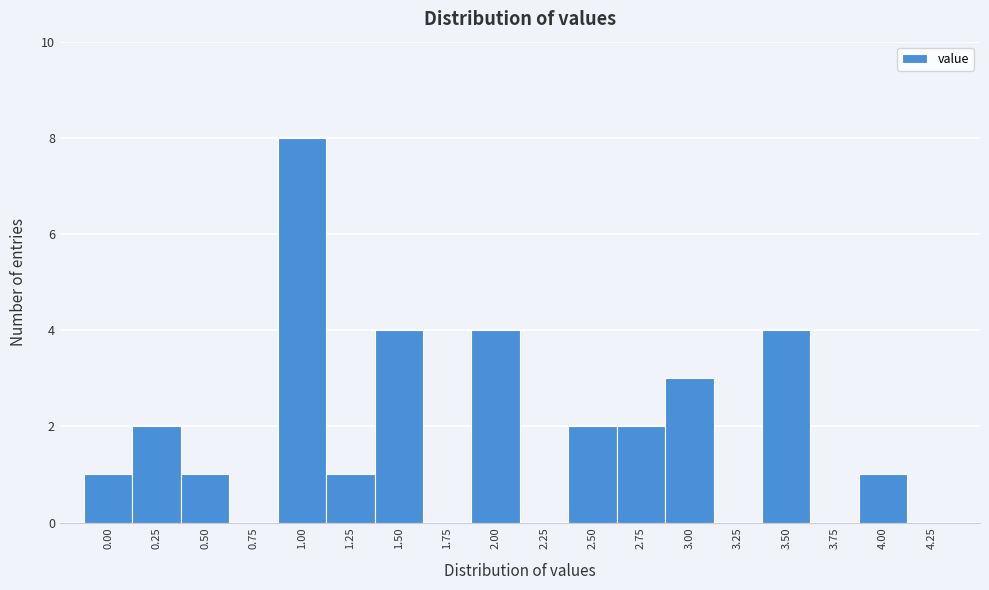

Reading left to right, list every bar in this chart as the range it spans on the x-axis followed by its height. Neither the bar edges nor the heights are printed on the chart, so give them approximately, as read against the axes.

-0.125 to 0.125: 1
0.125 to 0.375: 2
0.375 to 0.625: 1
0.625 to 0.875: 0
0.875 to 1.125: 8
1.125 to 1.375: 1
1.375 to 1.625: 4
1.625 to 1.875: 0
1.875 to 2.125: 4
2.125 to 2.375: 0
2.375 to 2.625: 2
2.625 to 2.875: 2
2.875 to 3.125: 3
3.125 to 3.375: 0
3.375 to 3.625: 4
3.625 to 3.875: 0
3.875 to 4.125: 1
4.125 to 4.375: 0